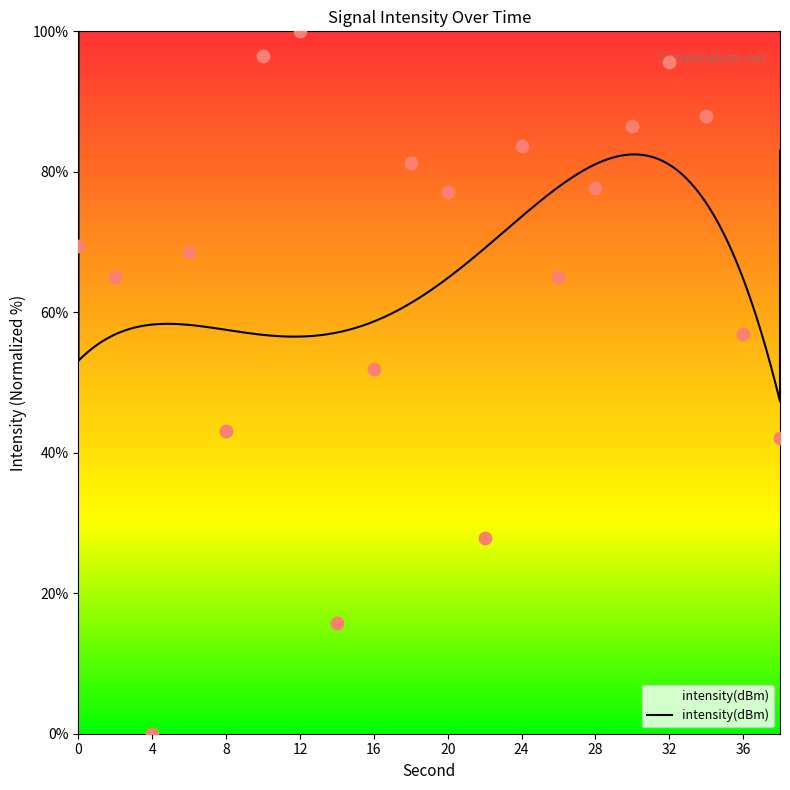

What is the change in value from 16 to 20?

+25.2